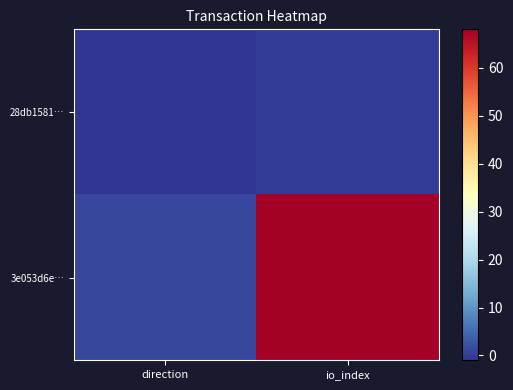

How many distinct data groups are displayed?

2